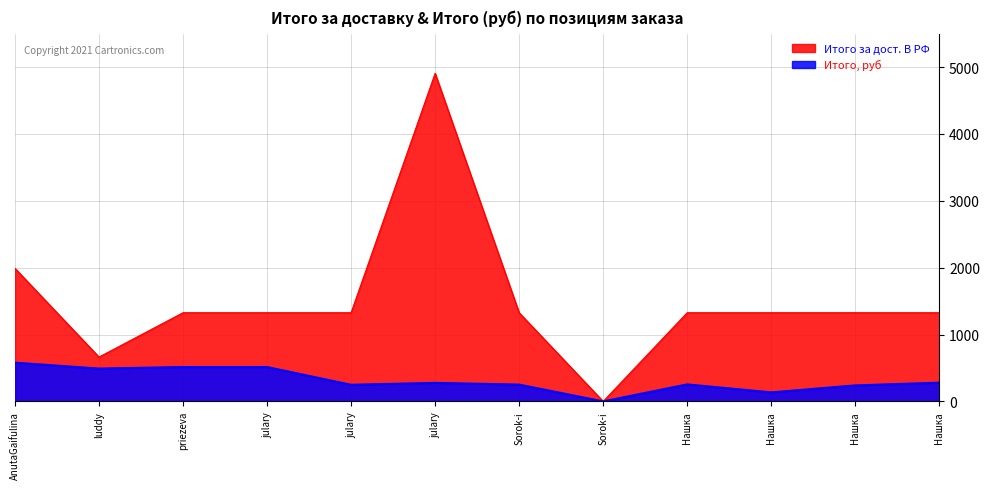

What is the sum of the Итого, руб values at Sorok-i and Нашка?

280.1